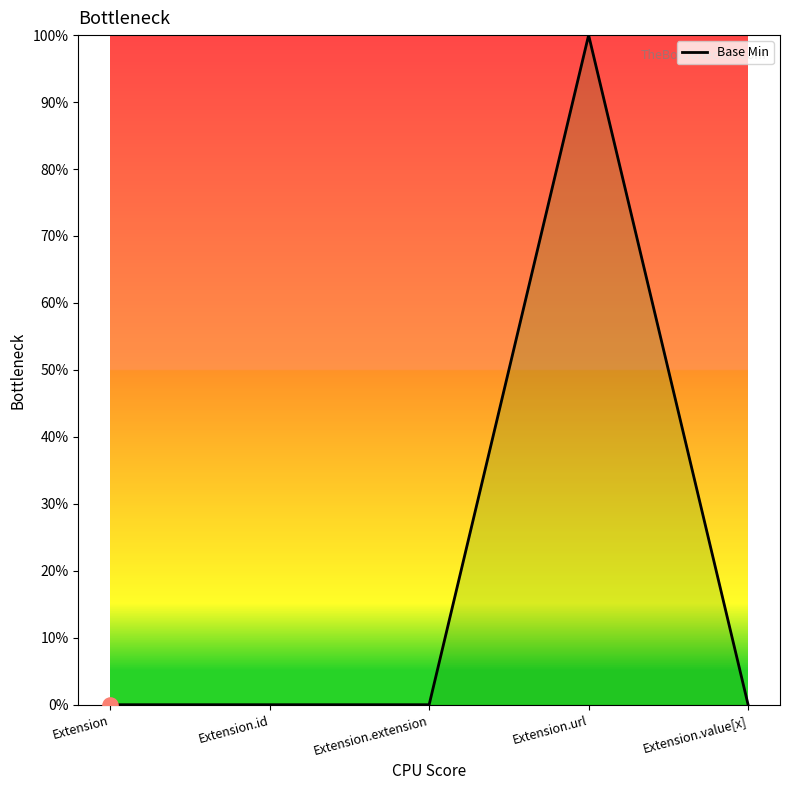

Between Extension.id and Extension, which is larger?

Extension.id